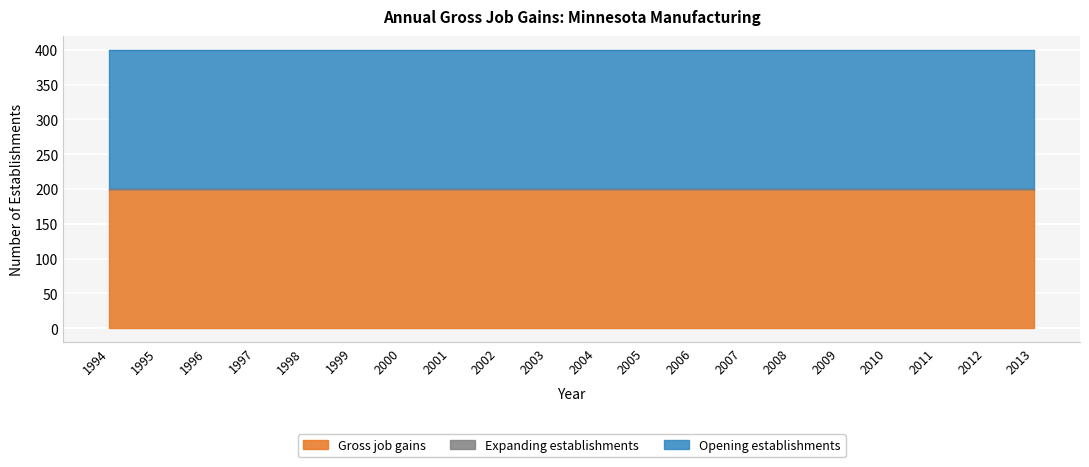

True or false: Expanding establishments has a value of 0 at 2000.

True